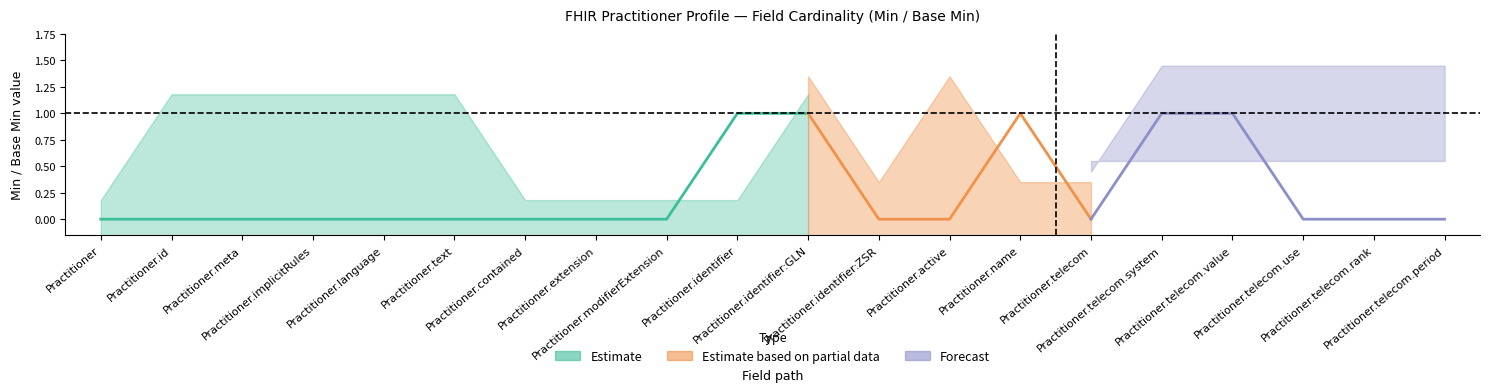

True or false: Estimate based on partial data and Forecast intersect in this chart.

False